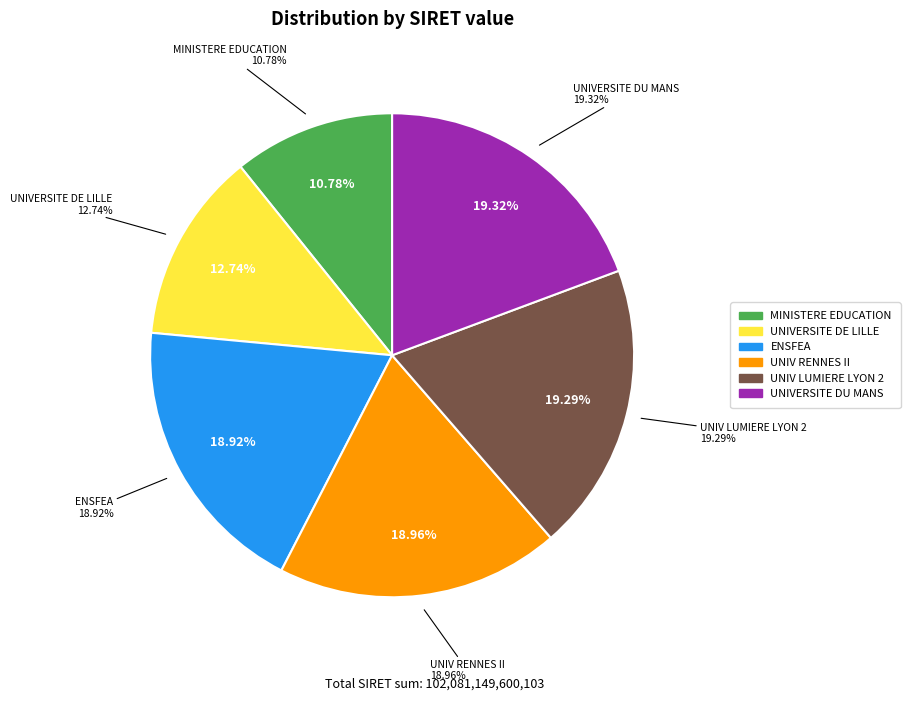

To the nearest percent, what is the average slice percentage?

17%